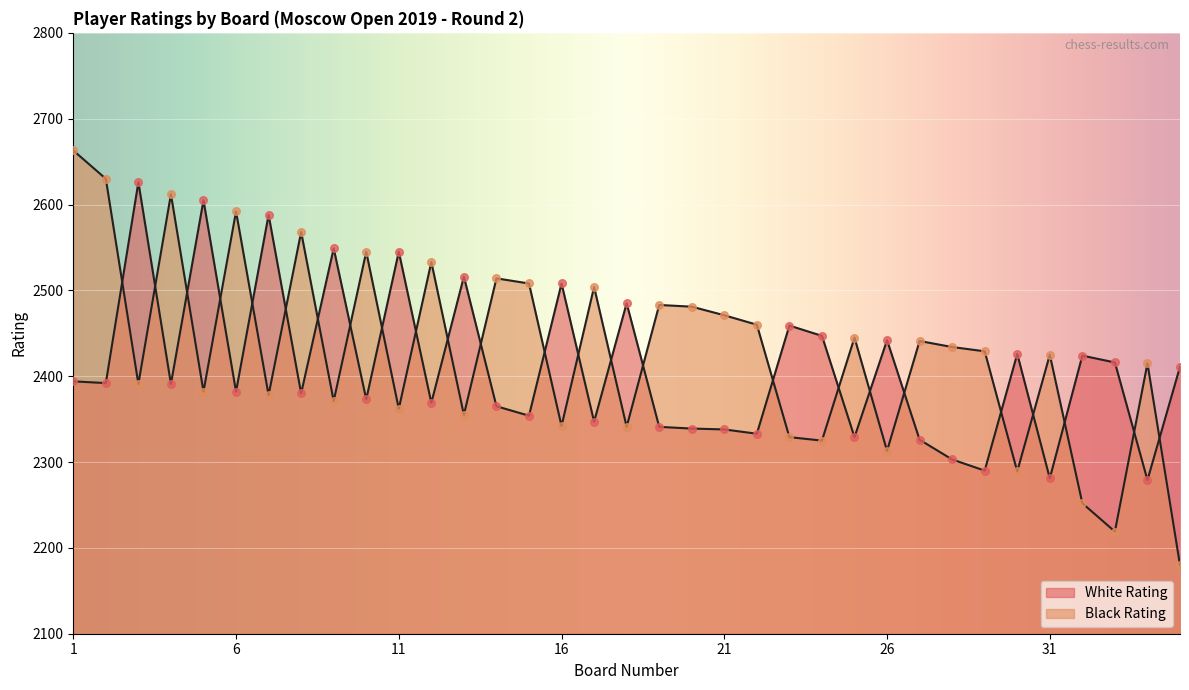

At which category is the sum across all series the highest?

1